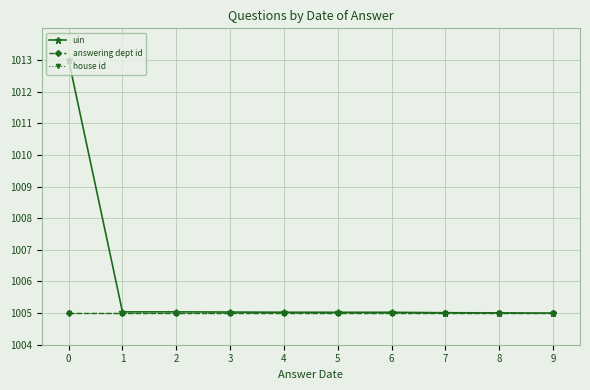

Reading right to left, extract all data points from this chart.

uin: 1005.0	1005.0	1005.0	1005.0	1005.0	1005.0	1005.0	1005.0	1005.0	1013.0
answering dept id: 1005.0	1005.0	1005.0	1005.0	1005.0	1005.0	1005.0	1005.0	1005.0	1005.0
house id: 1005.0	1005.0	1005.0	1005.0	1005.0	1005.0	1005.0	1005.0	1005.0	1005.0